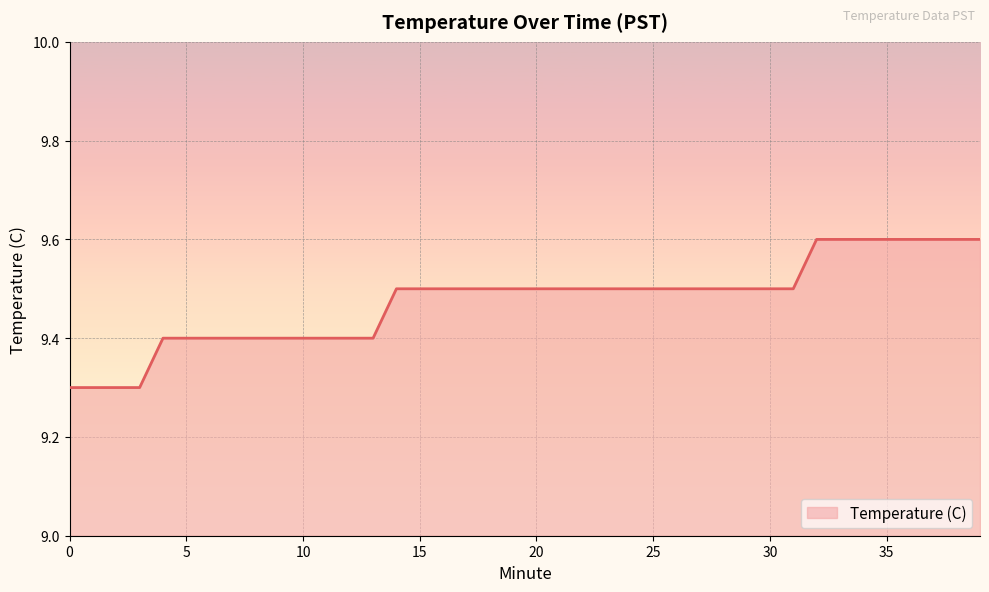

What is the smallest value displayed?

9.3